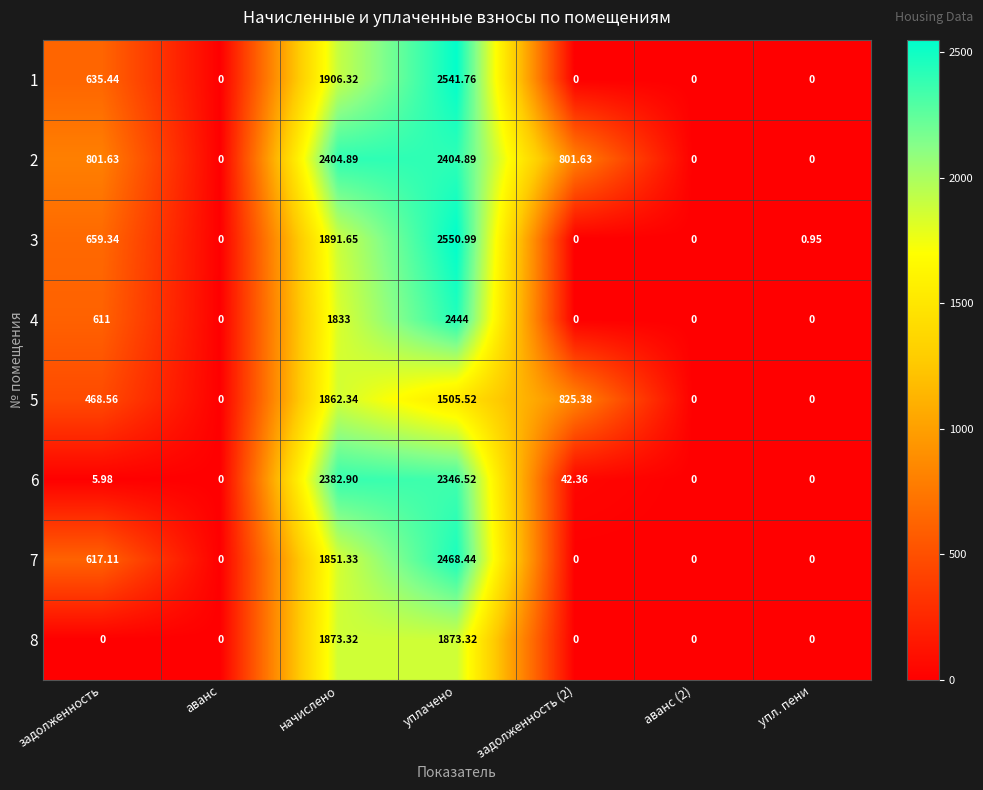

At which label is 4 closest to 1222?

задолженность